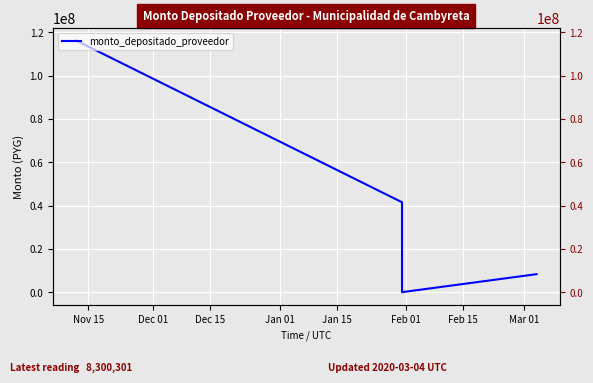

What is the difference between the second highest and minimum values?

41499812